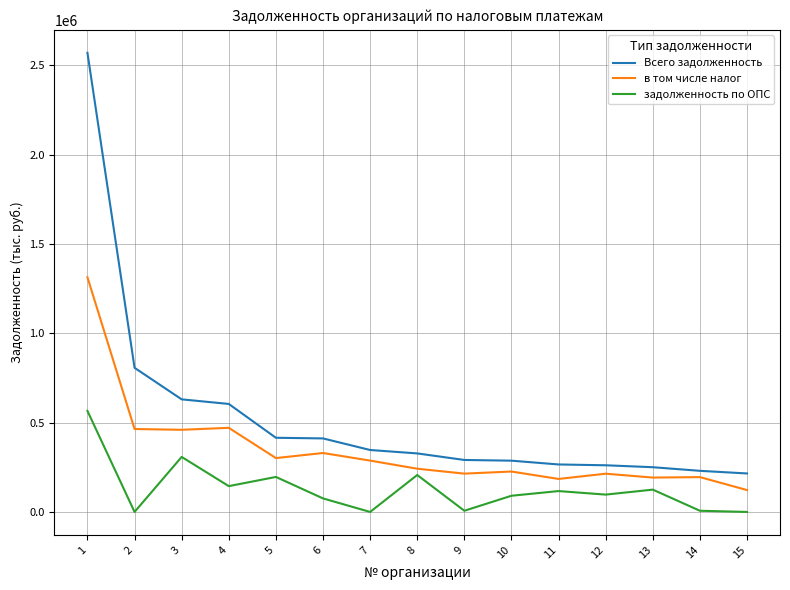

Which series has the largest range (max minus min)?

Всего задолженность